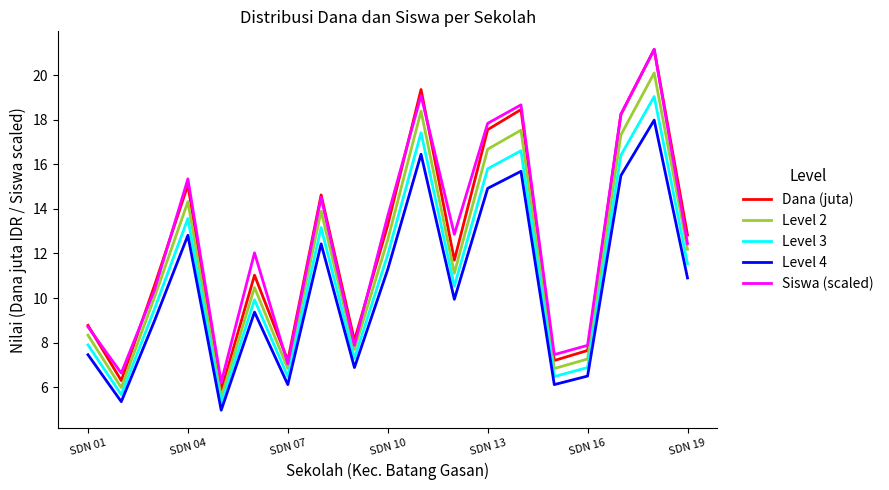

Which series has the widest spread of values?

Dana (juta)